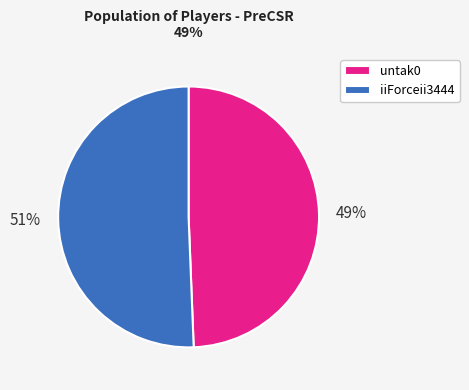

To the nearest percent, what portion does iiForceii3444 represent?

51%